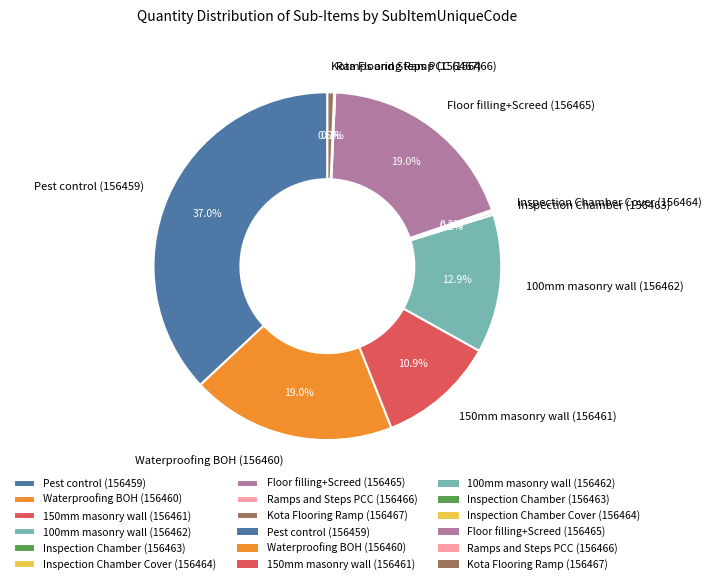

Does any single category account for the majority?

No